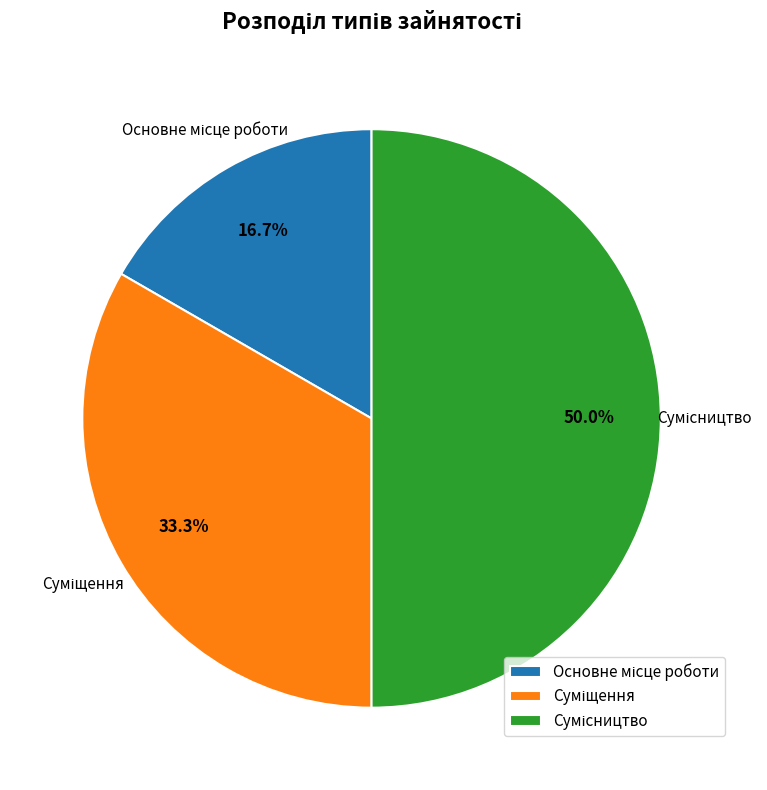

How many segments does this pie chart have?

3